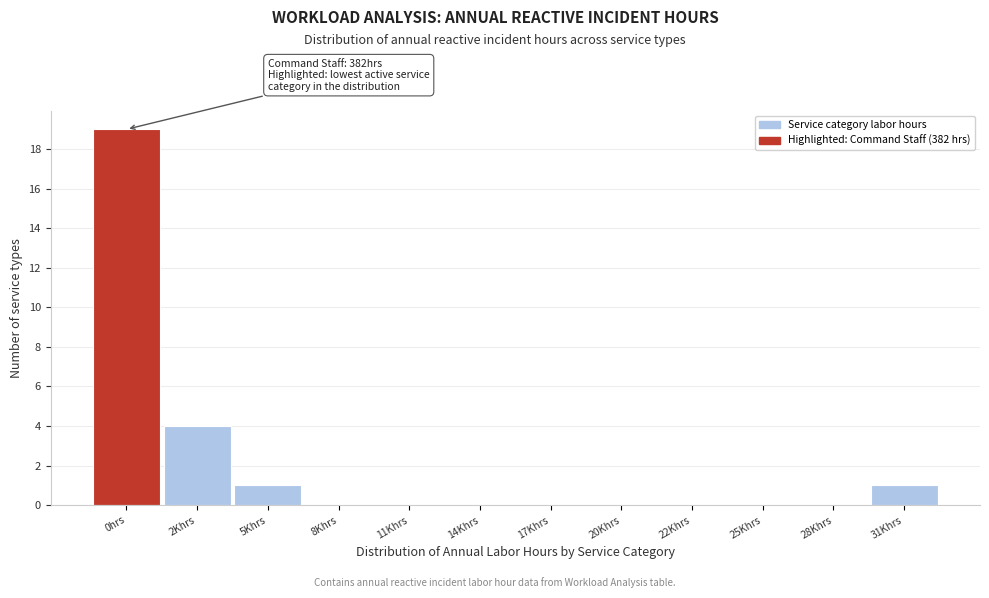

Reading left to right, transcribe all the data shown in this chart.

0hrs=19	2Khrs=4	5Khrs=1	8Khrs=0	11Khrs=0	14Khrs=0	17Khrs=0	20Khrs=0	22Khrs=0	25Khrs=0	28Khrs=0	31Khrs=1